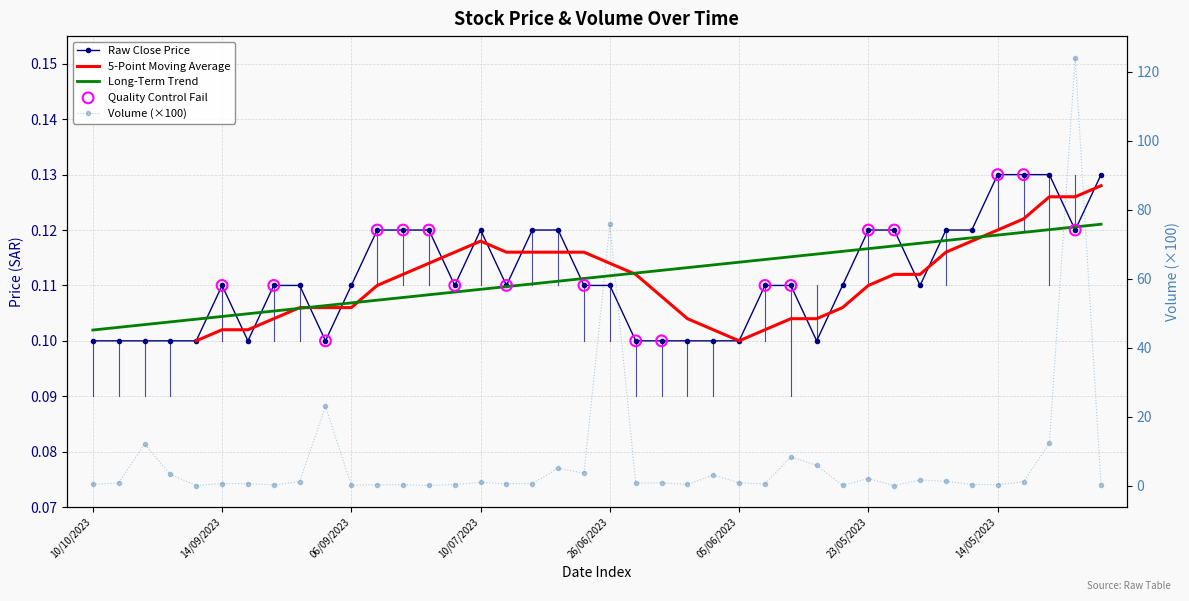

Which series contains the lowest Y value?

حجم التداول (×100)